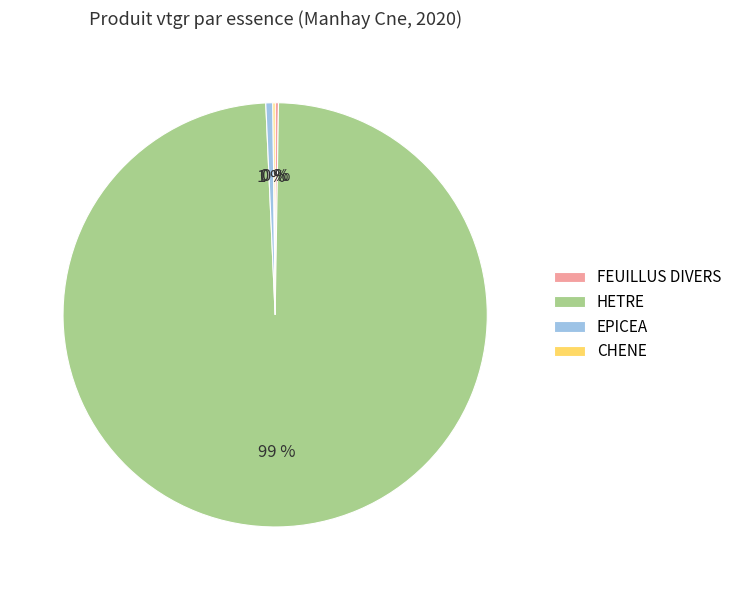

To the nearest percent, what percentage of the pie is HETRE?

99%